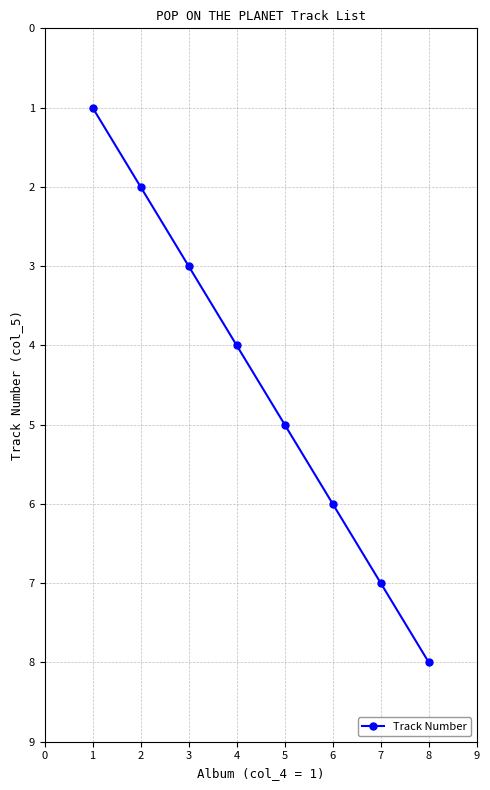

What is the difference between the second highest and second lowest values?

5